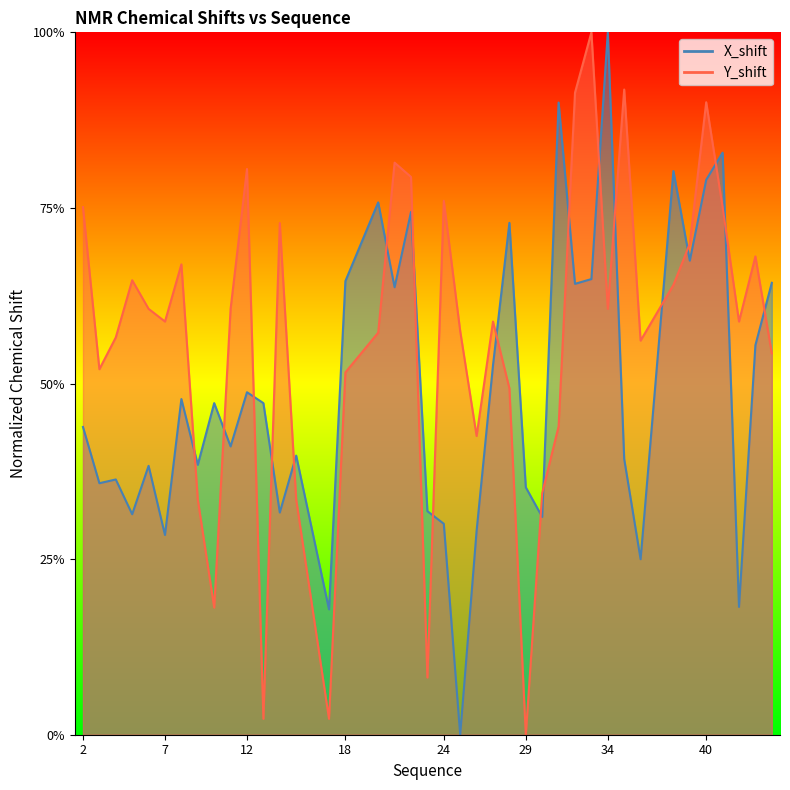

How many intersections are there between X_shift and Y_shift?

19